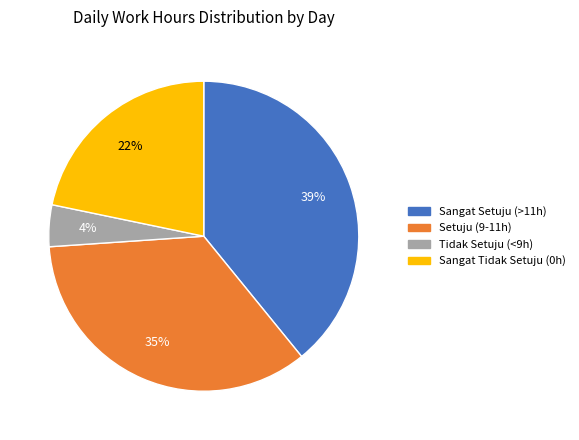

To the nearest percent, what is the average slice percentage?

25%